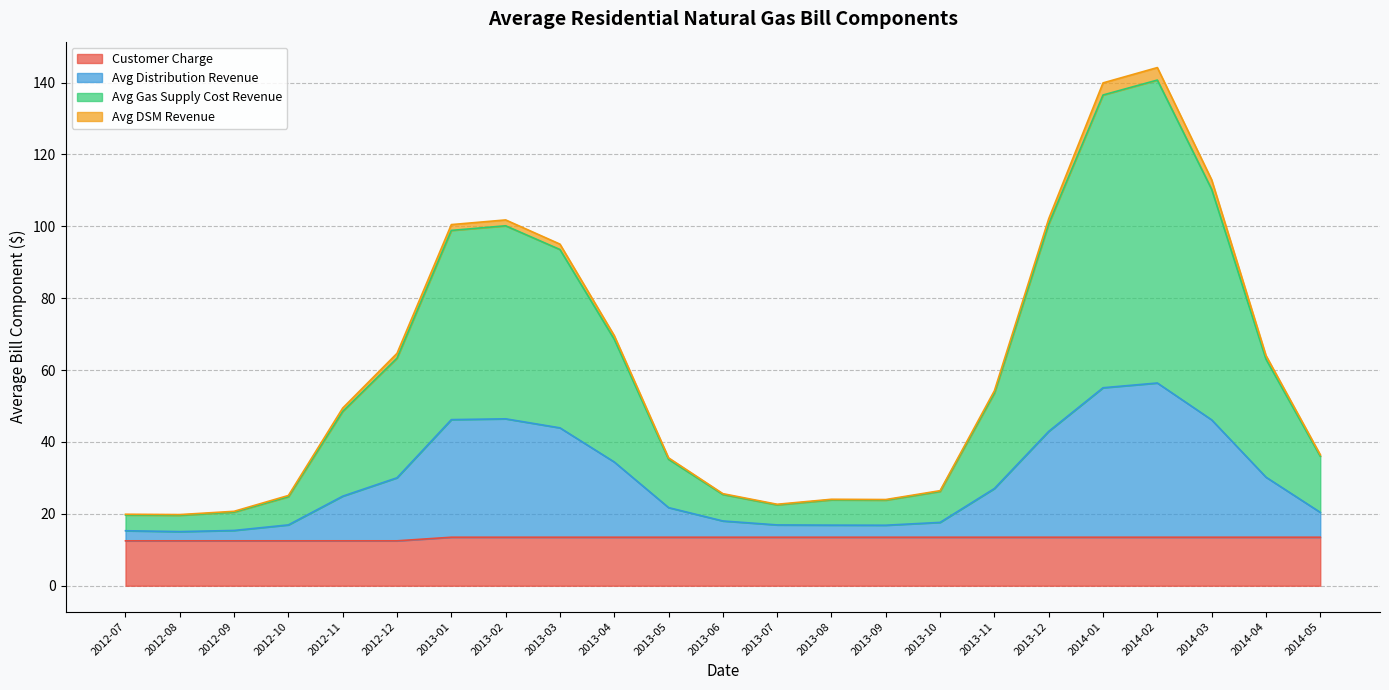

At which category does Avg Gas Supply Cost Revenue reach its first local valley?

2012-08